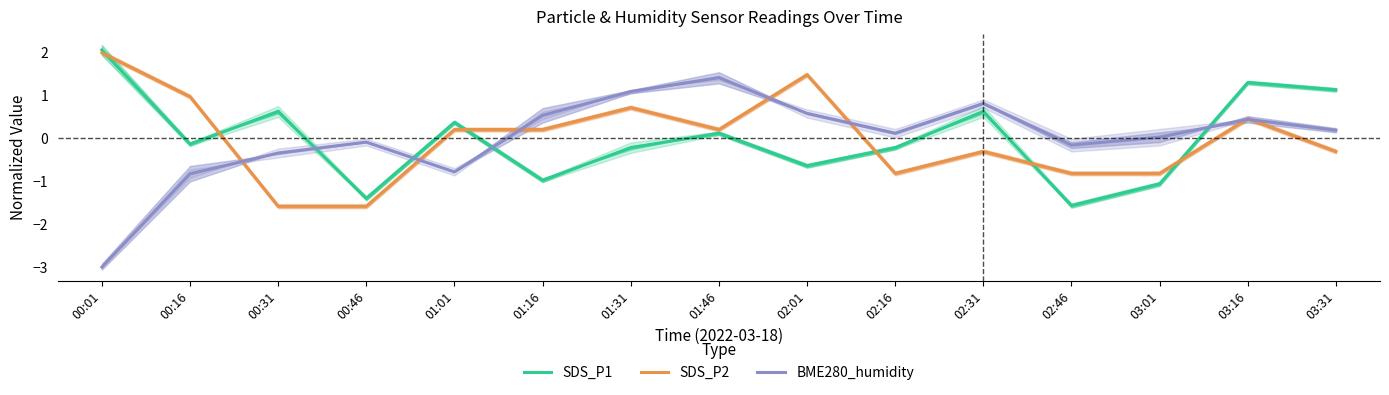

True or false: SDS_P2 and BME280_humidity cross at least once.

True